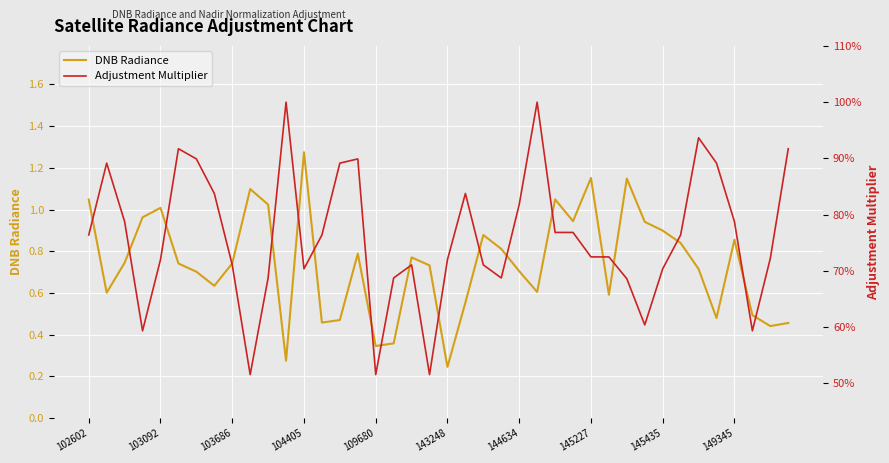

True or false: Adjustment Multiplier has a value of 1.5 at 144634.

False